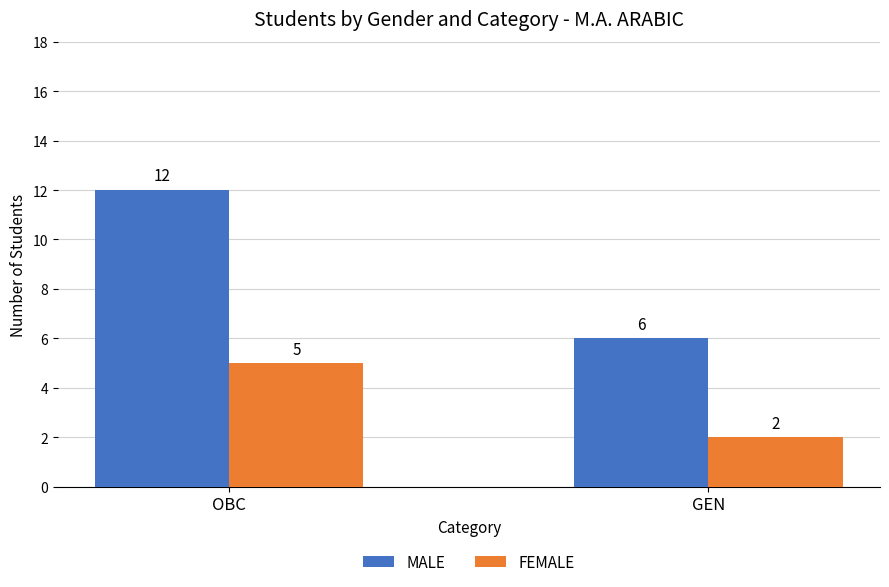

How many bars are there in each group?

2